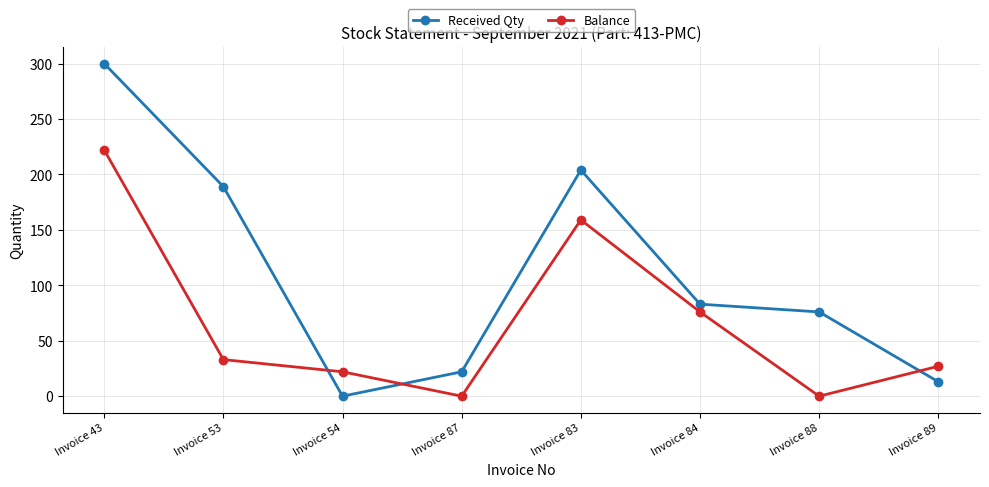

What is the difference between the maximum and minimum values in the Balance series?

222